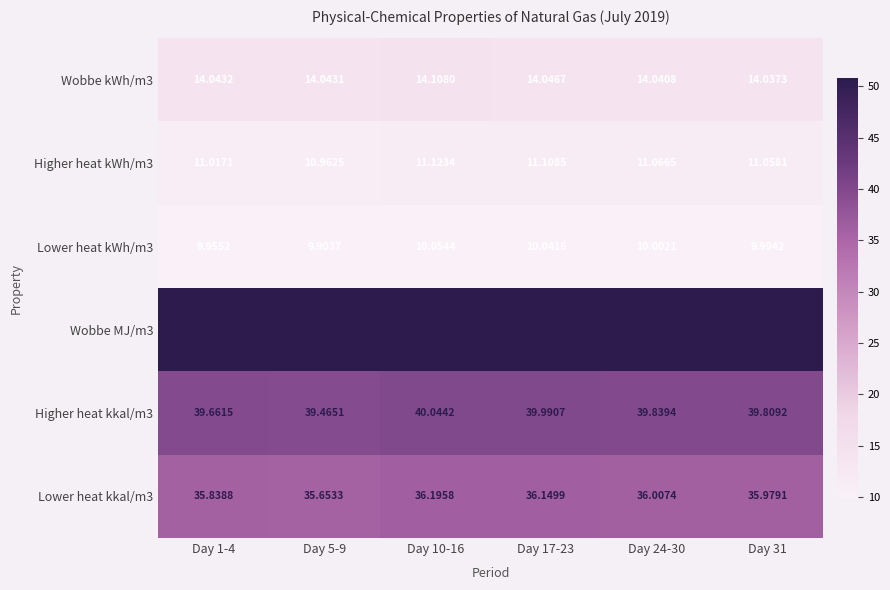

Is the value of Higher heat kWh/m3 at Day 24-30 greater than the value of Lower heat kkal/m3 at Day 17-23?

No